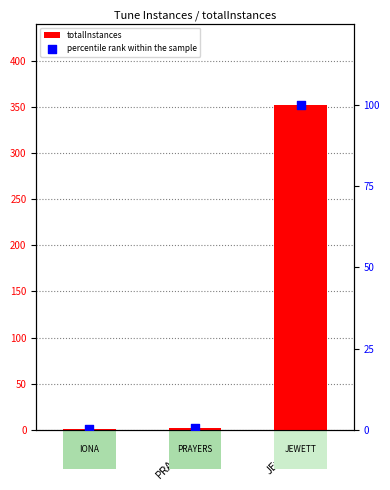

What is the total value across all series at PRAYERS?

2.6